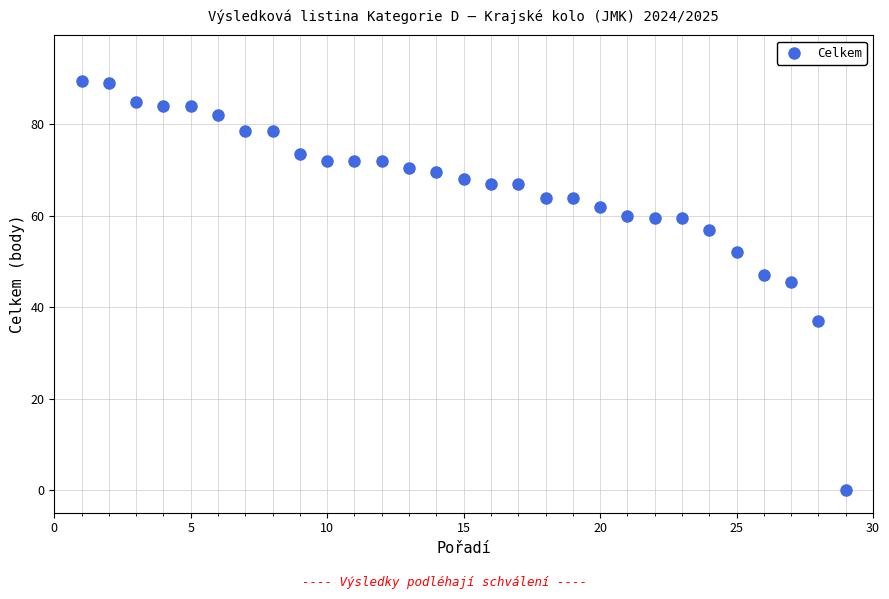

What Y value in the scatter plot is closest to 44?

45.5